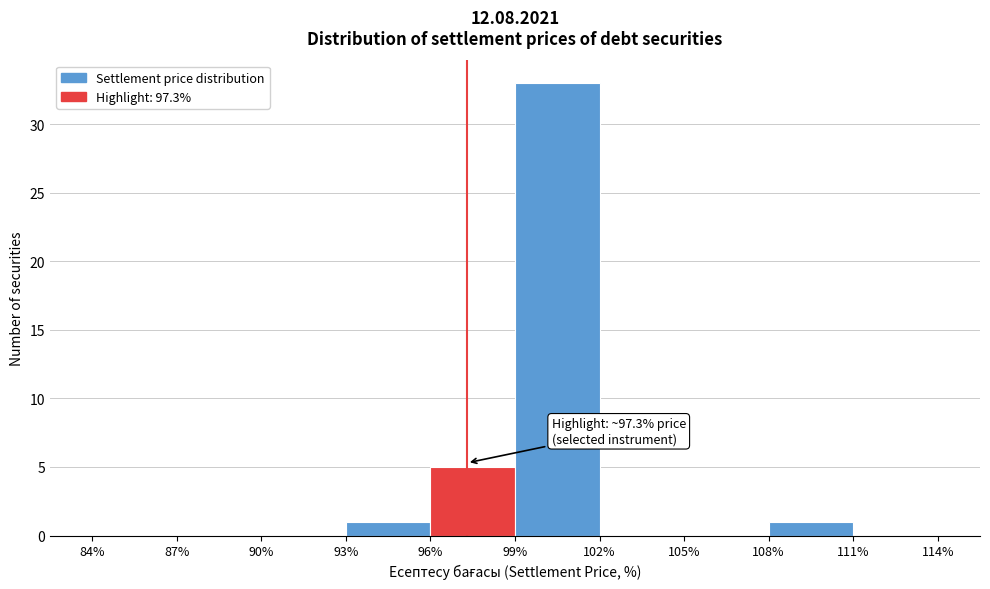

Which range on the x-axis has the tallest bar?

99% to 102%